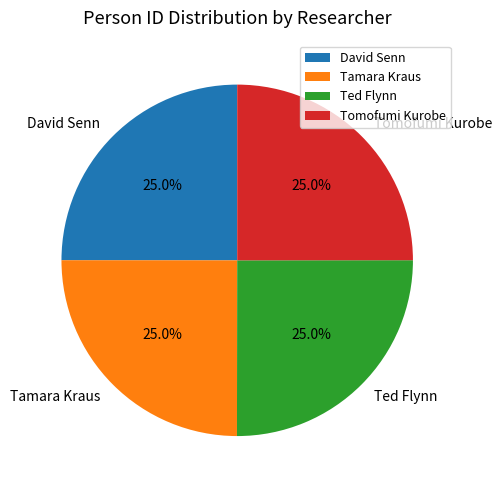

How much of the chart is everything except Tamara Kraus?

75.0%